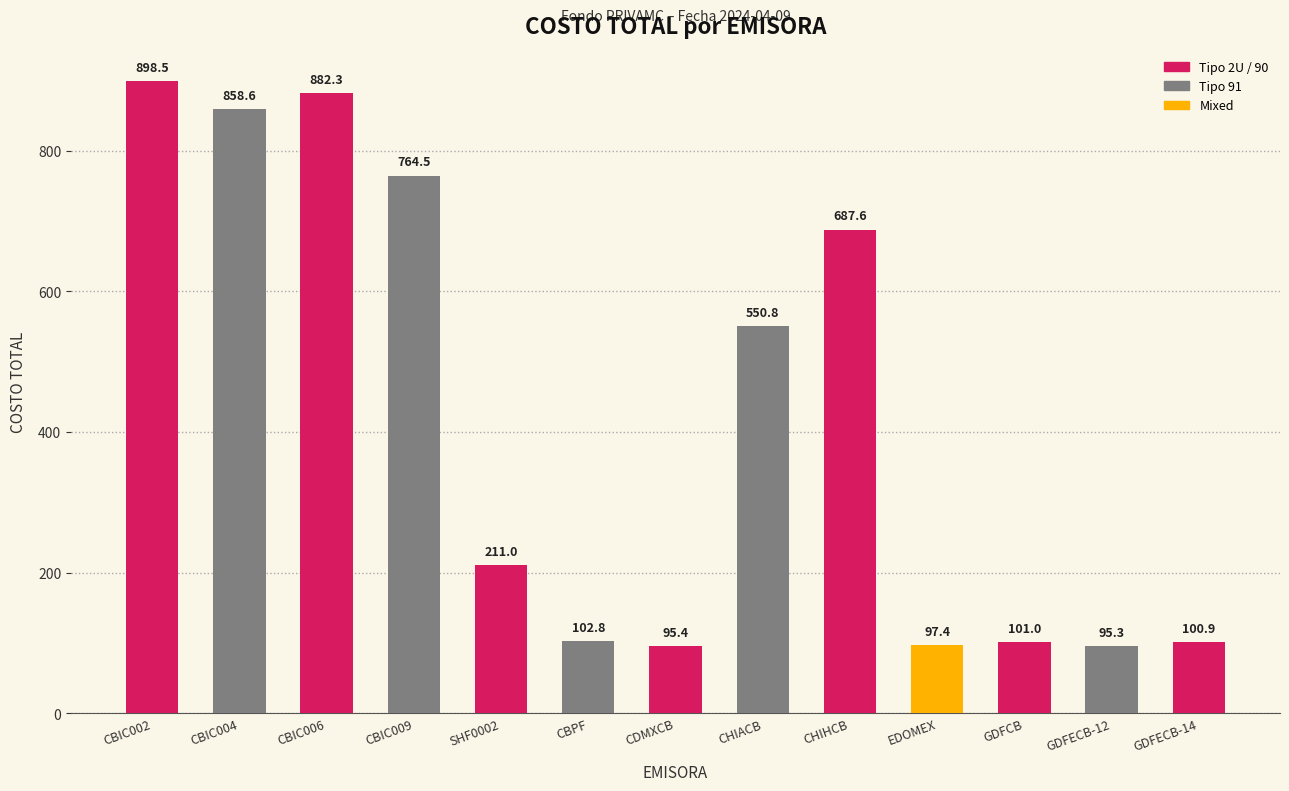

What is the value of the 3rd bar from the left?

882.3